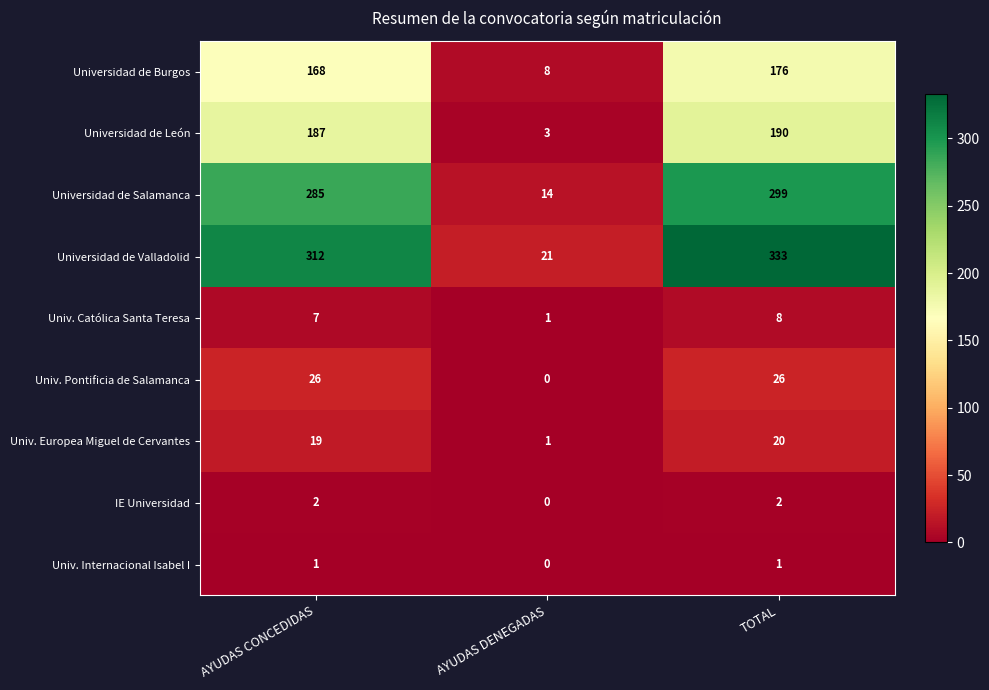

At which category is the sum across all series the highest?

TOTAL